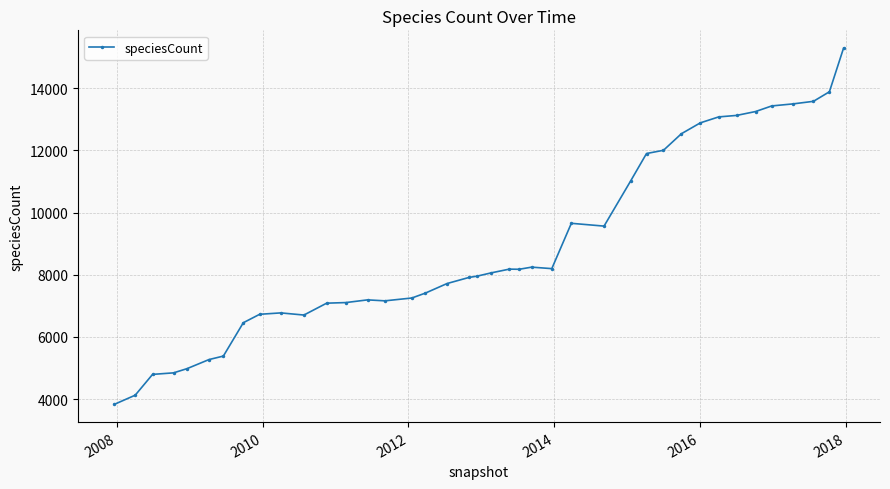

What is the value of the 27th point from the left?

9567